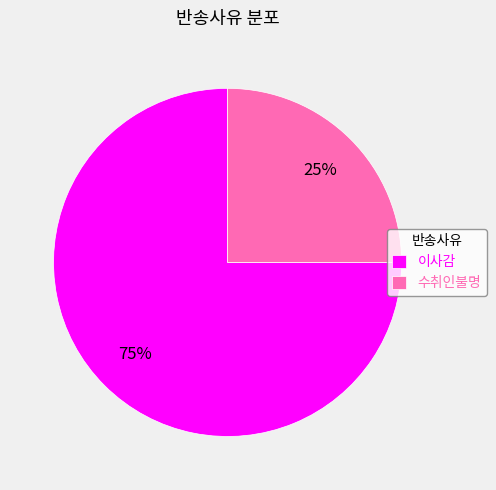

Count the number of slices in the pie.

2